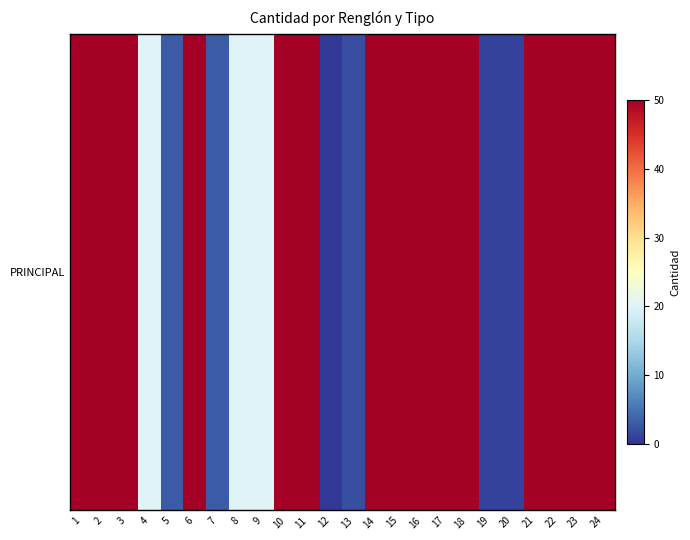

Which has a higher value, 20 or 11?

11